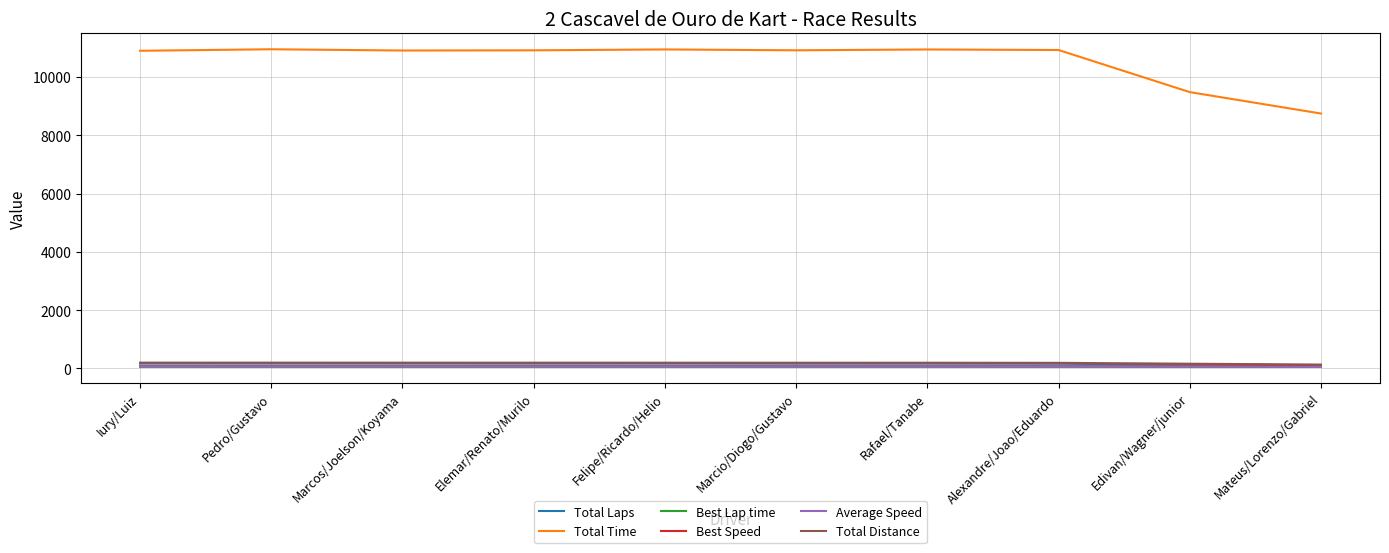

What are all the series names shown in the legend?

Total Laps, Total Time, Best Lap time, Best Speed, Average Speed, Total Distance